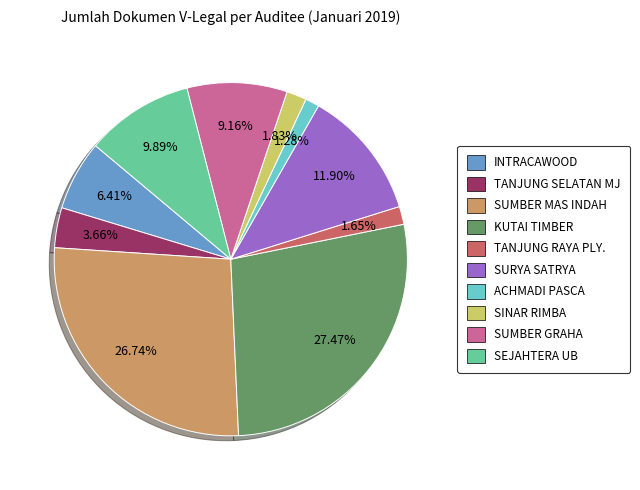

Is there any slice that represents more than half of the pie?

No